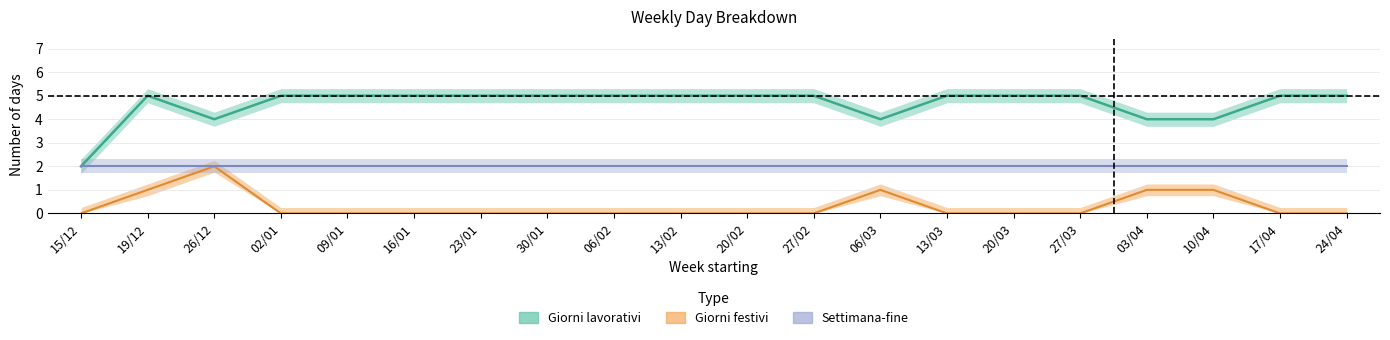

How many lines are shown in the chart?

5